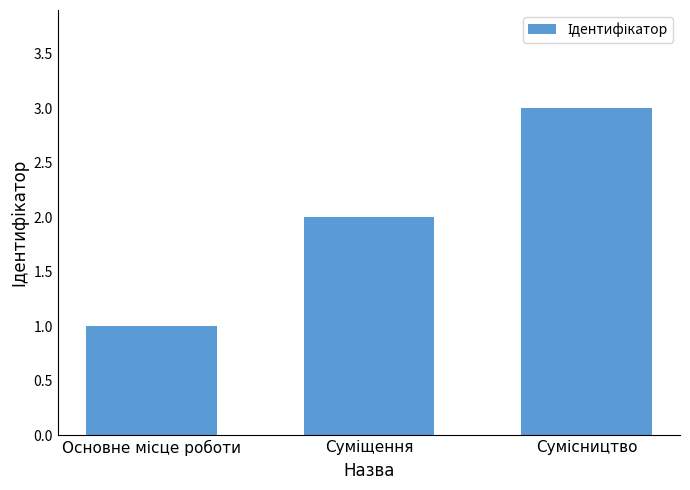

How many data points are less than 2?

1